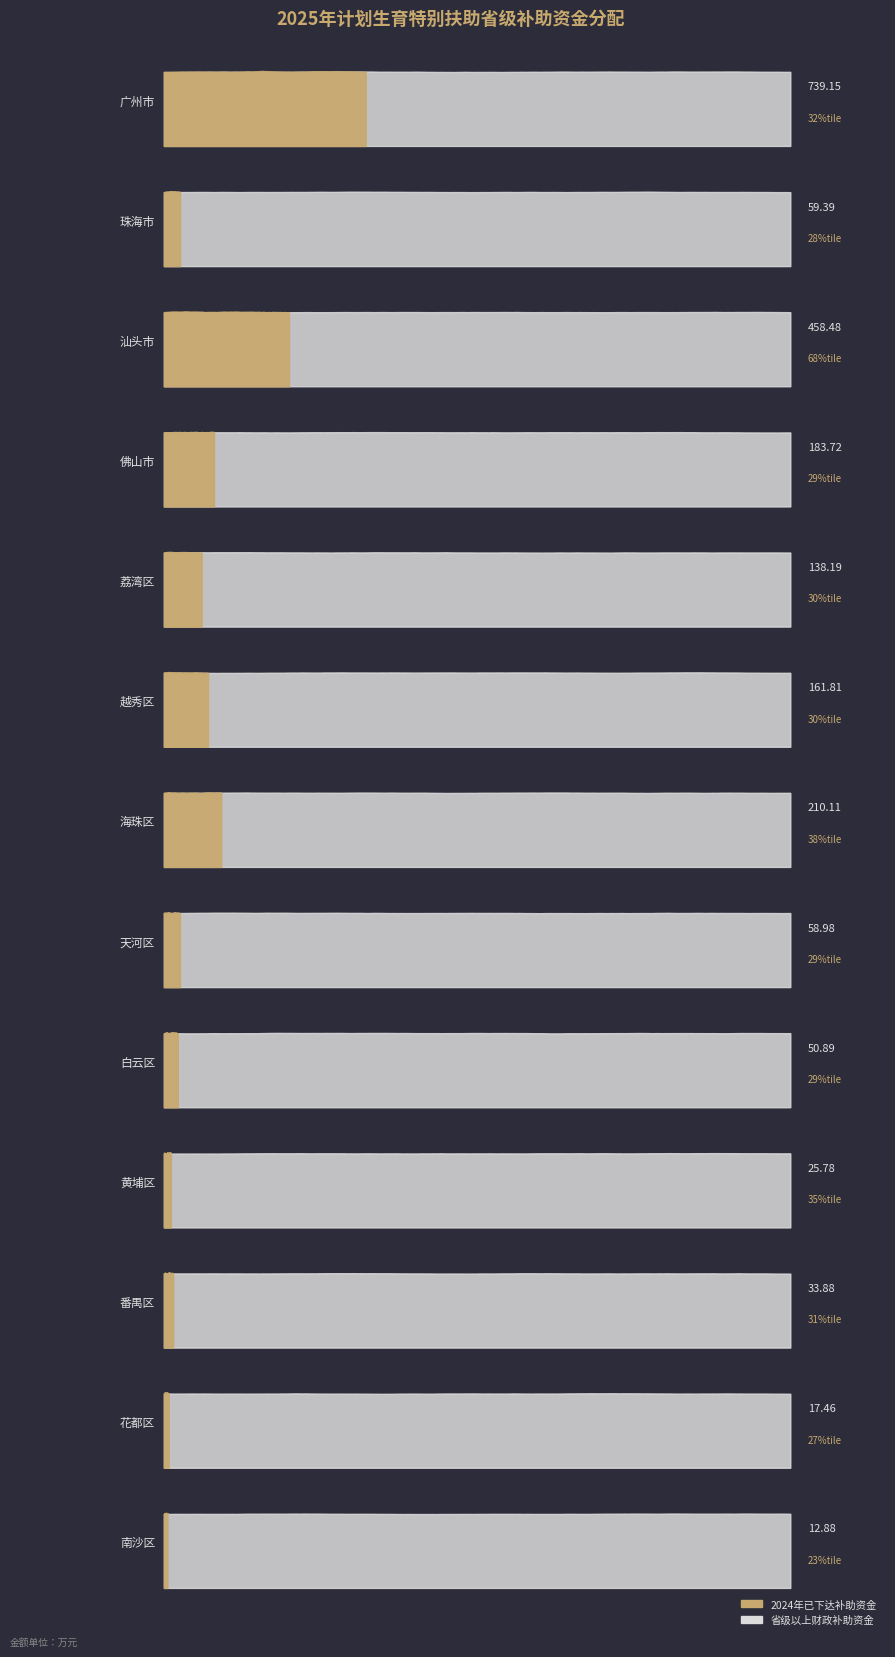

List the series in order of their overall mean, highest first.

省级以上财政补助资金, 2024年已下达补助资金